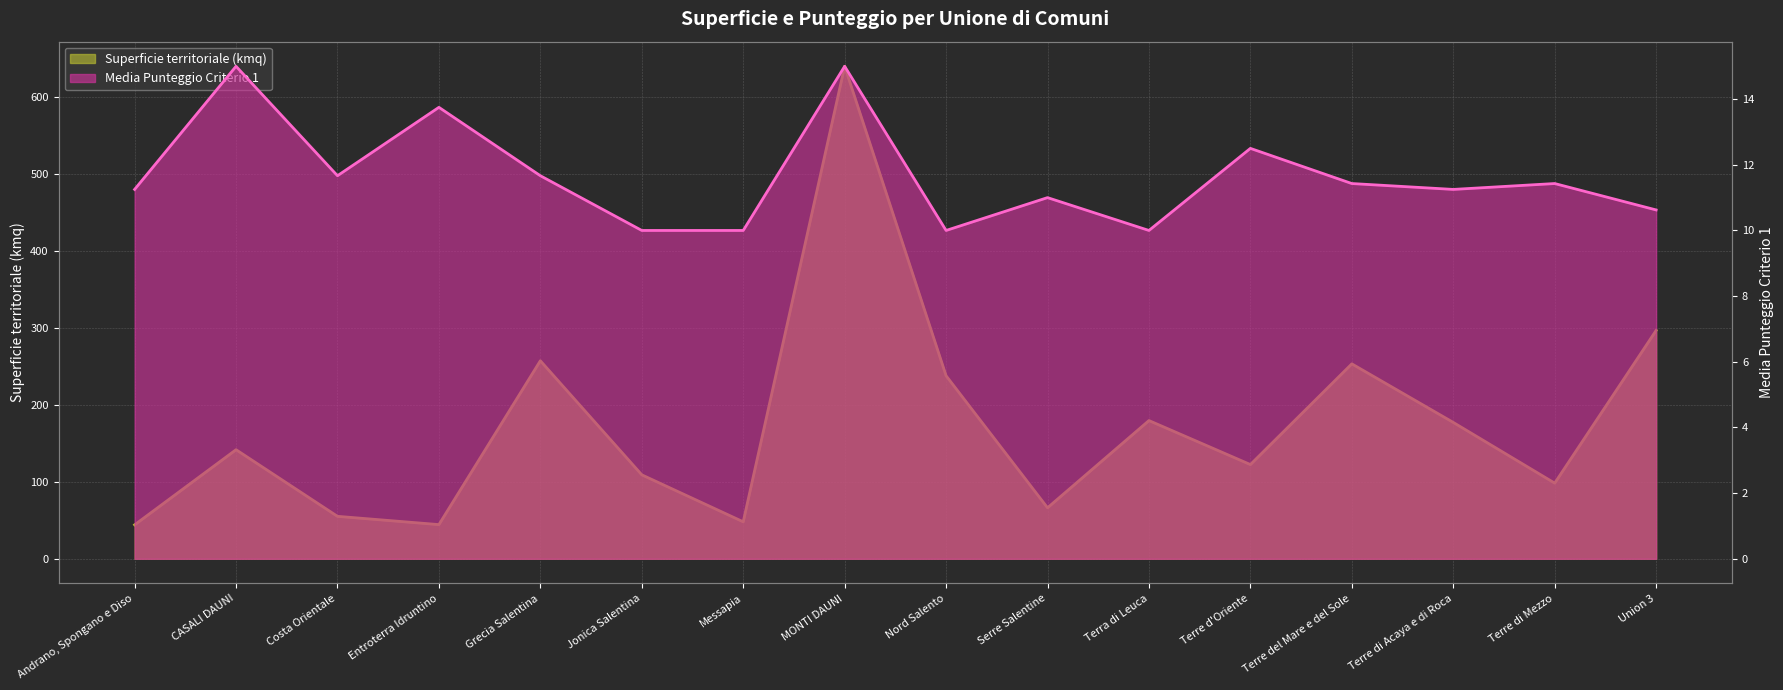

What is the minimum value shown in the chart?

10.0